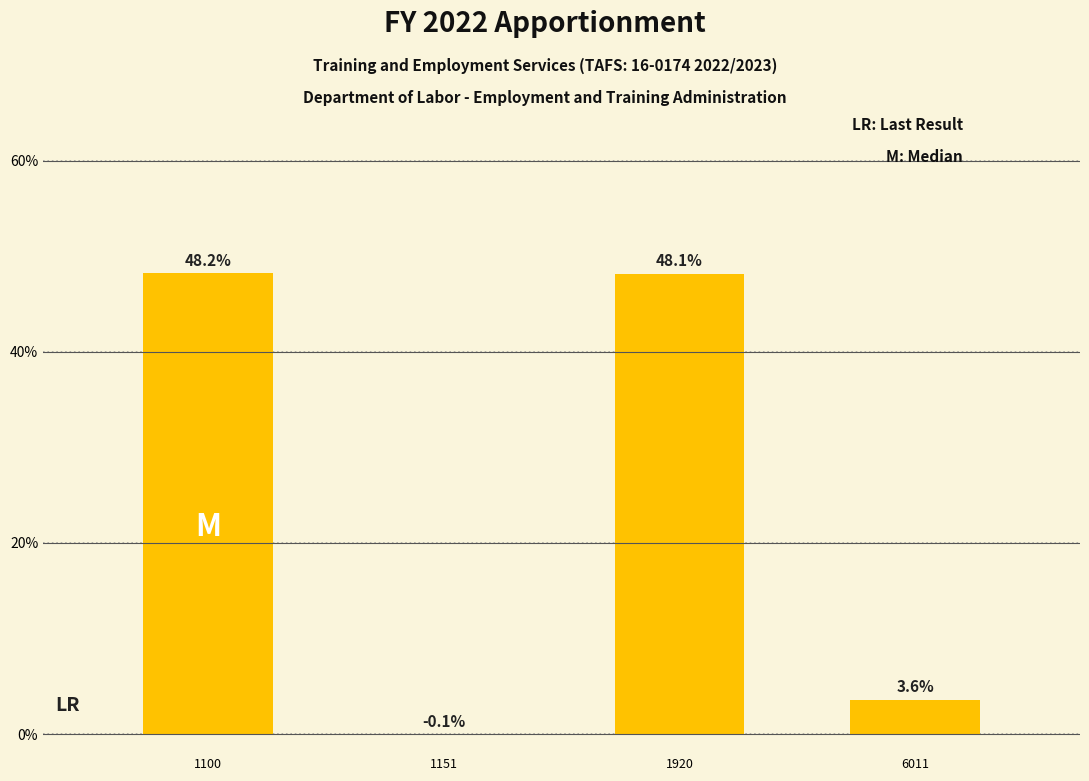

Reading right to left, list all the values displayed in this chart.

6011=3.6	1920=48.1	1151=-0.1	1100=48.2